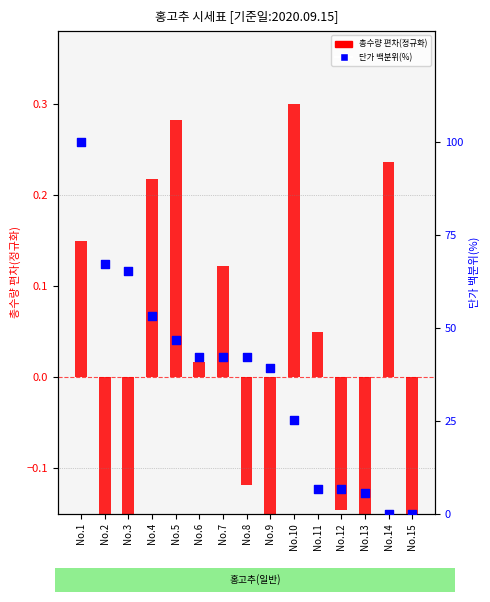

Which series has the largest Y range (max minus min)?

단가 백분위(%)